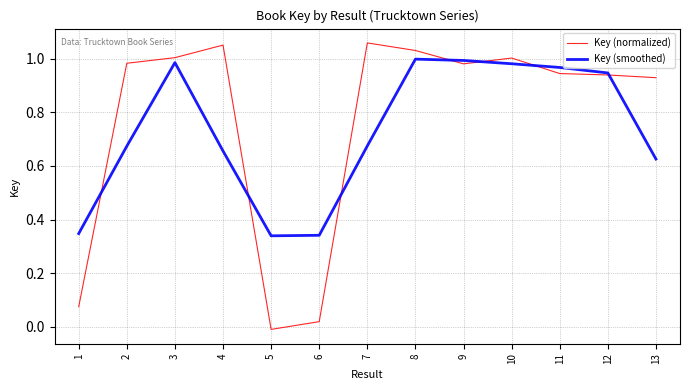

List the series in order of their peak value, lowest first.

Key (smoothed), Key (normalized)